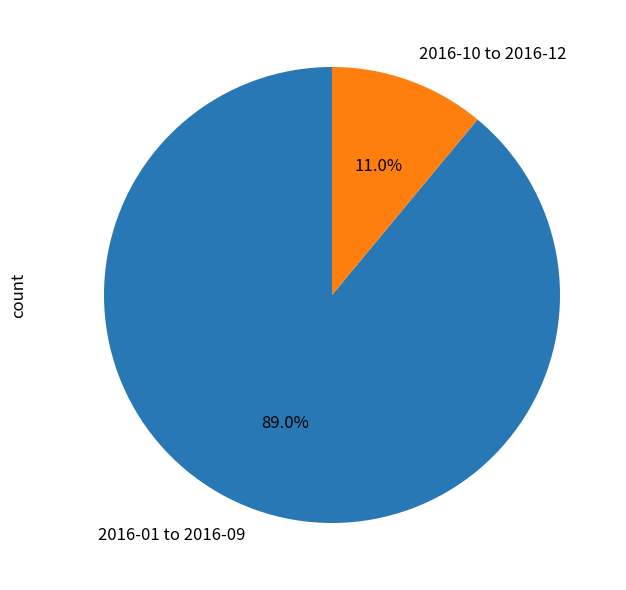

Rank the categories by value from lowest to highest.

2016-10 to 2016-12, 2016-01 to 2016-09